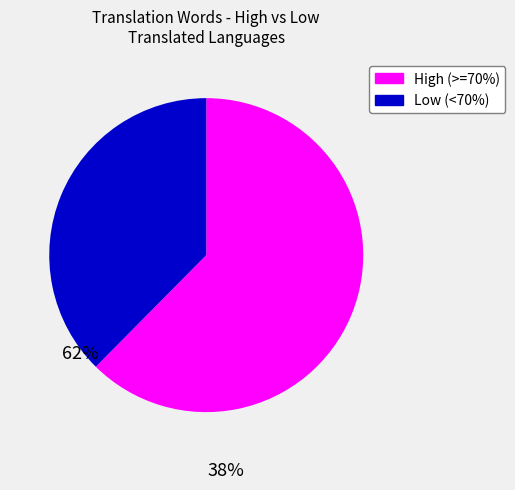

True or false: Low (<70%) accounts for 38% of the total.

True